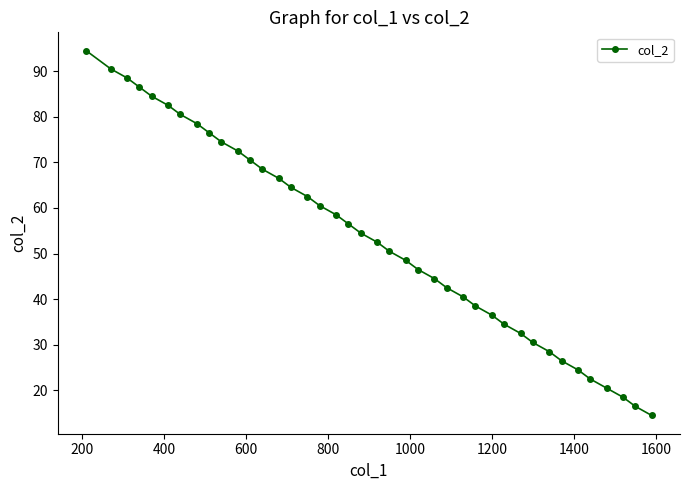

What is the difference between the maximum and minimum values?

80.0